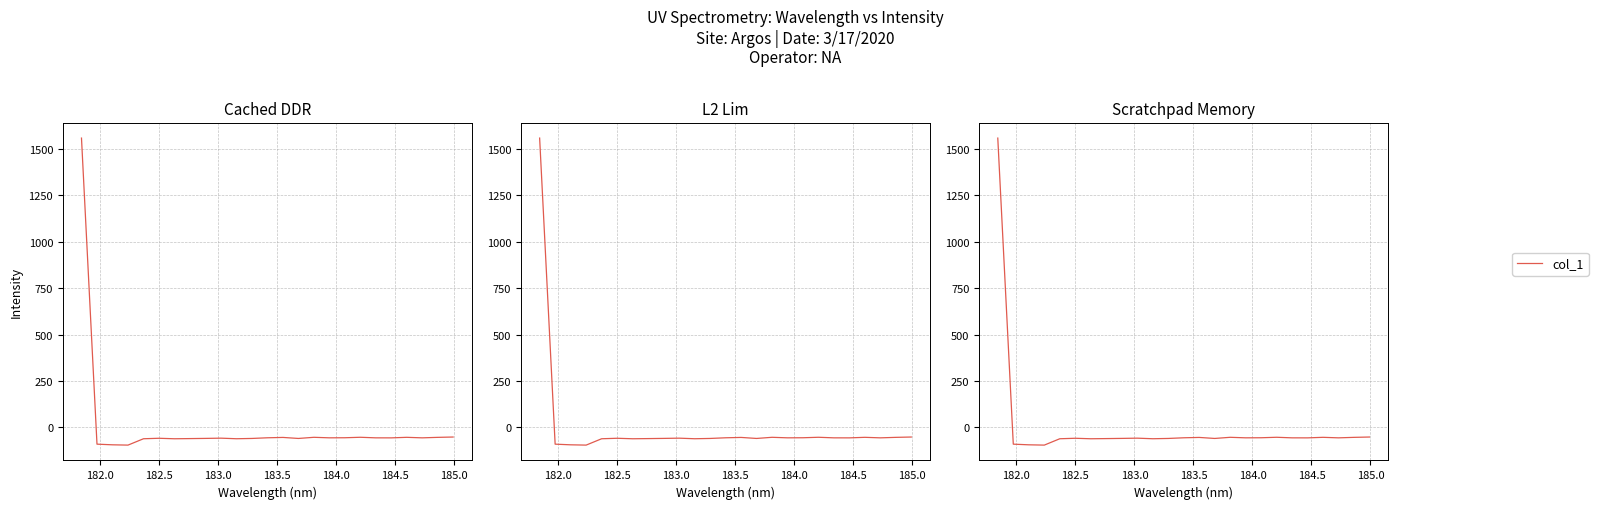

How many lines are shown in the chart?

1